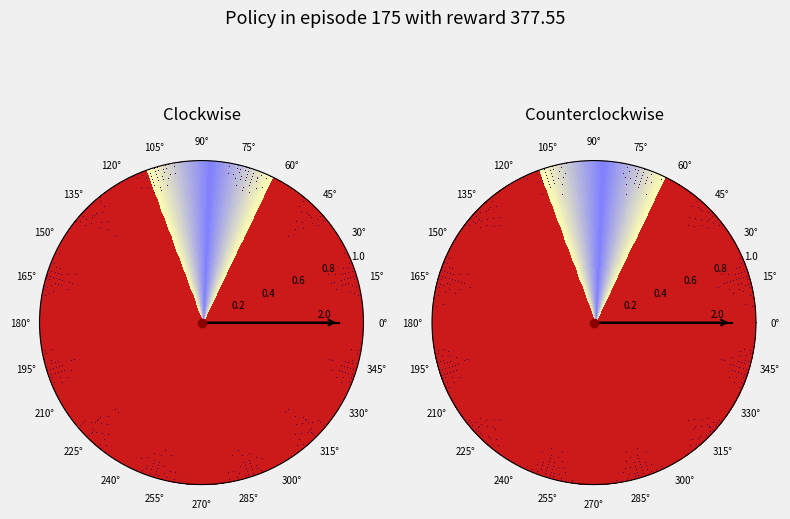

How many slices are in this pie chart?

2